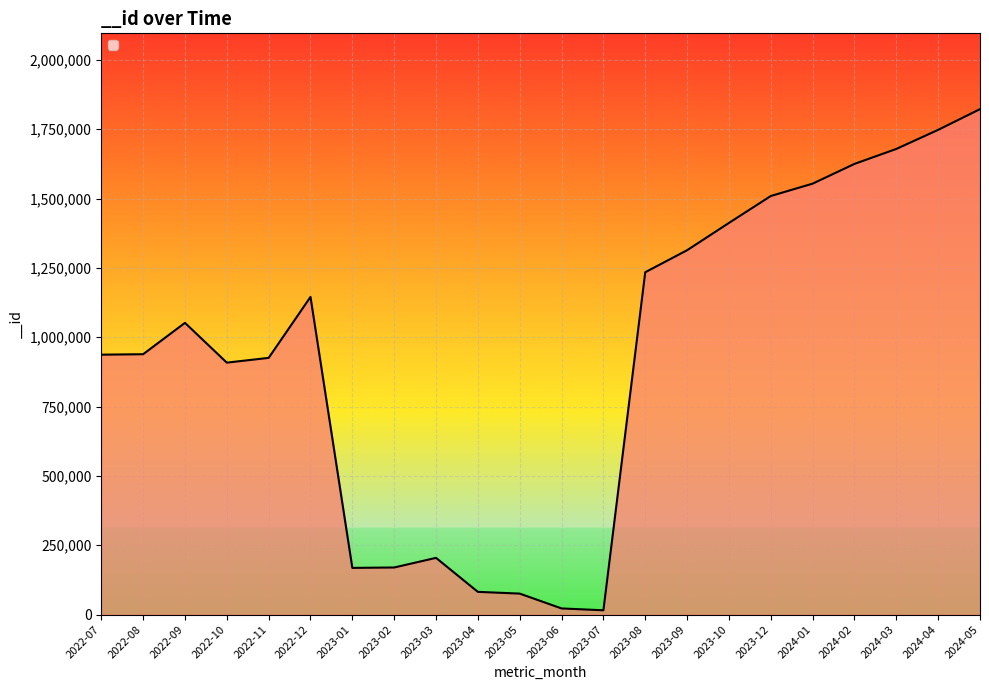

True or false: the data shows 1504582 at 2022-10.

False